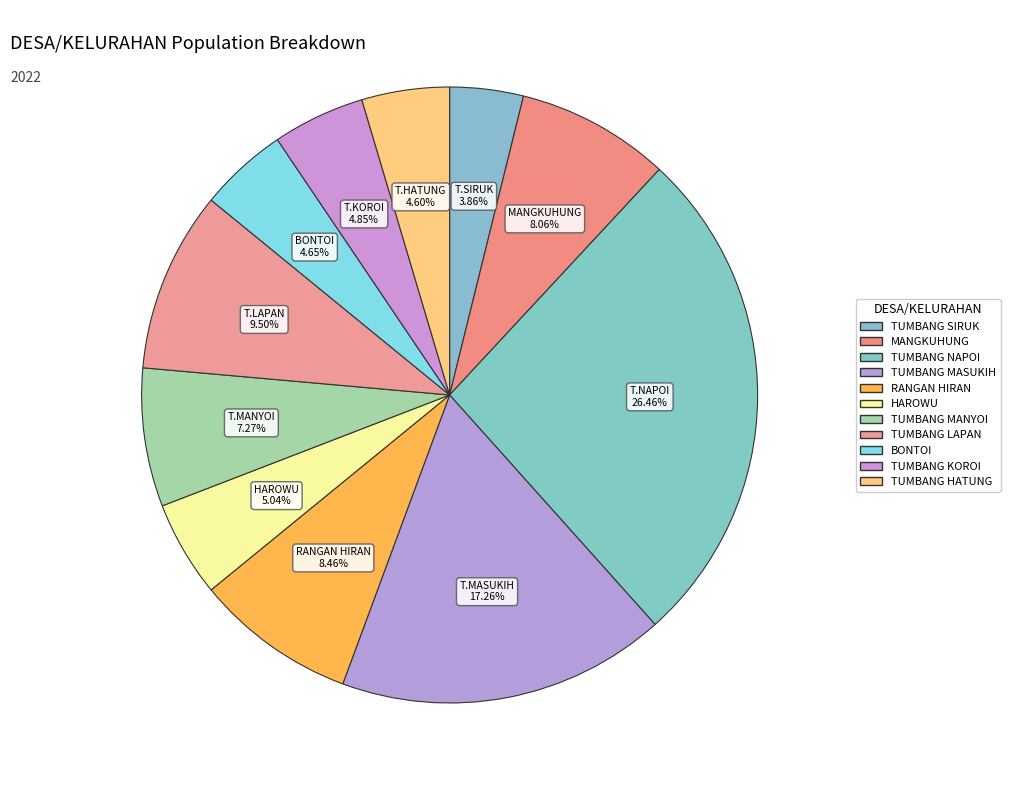

The MANGKUHUNG slice represents 8% of the pie. True or false?

True